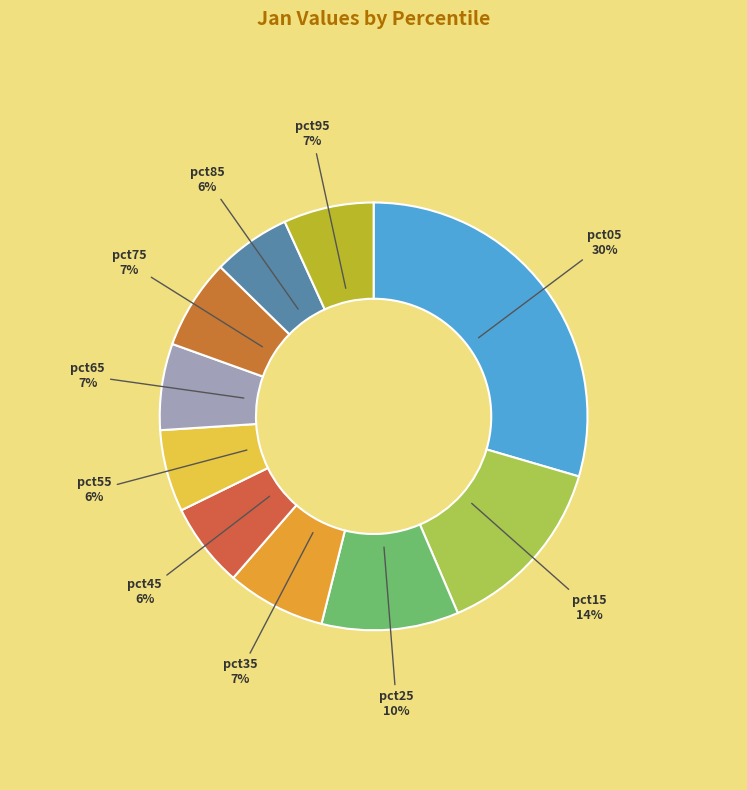

What is the largest slice in the pie chart?

pct05